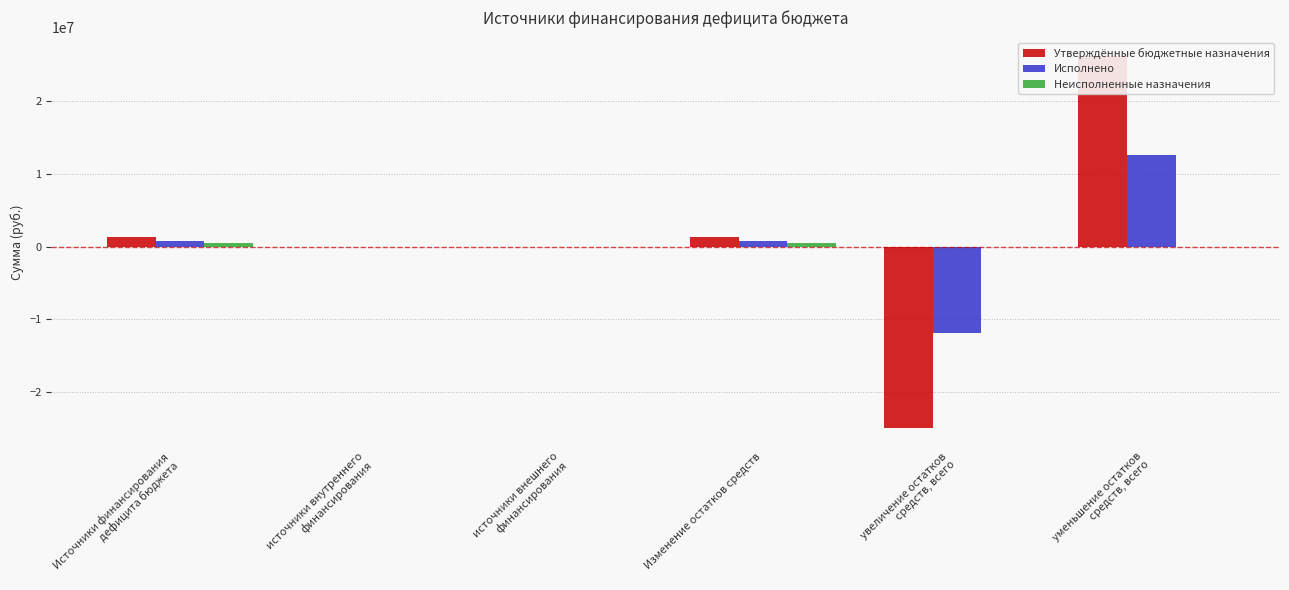

What is the label of the 1st bar from the right?

уменьшение остатков
средств, всего